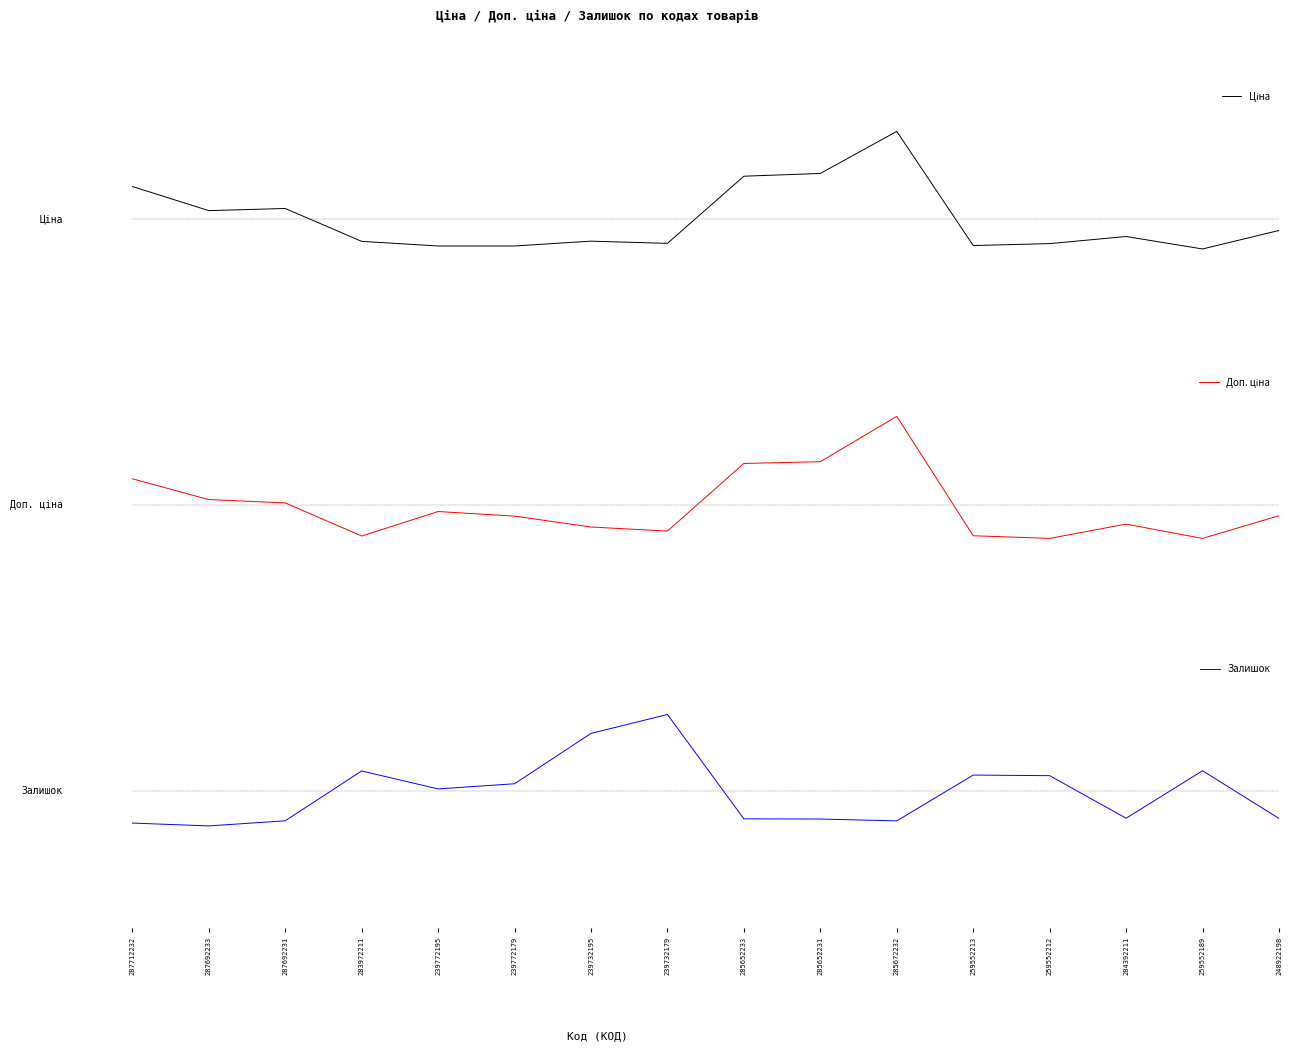

What value does the Залишок series have at 285672232?

-0.9